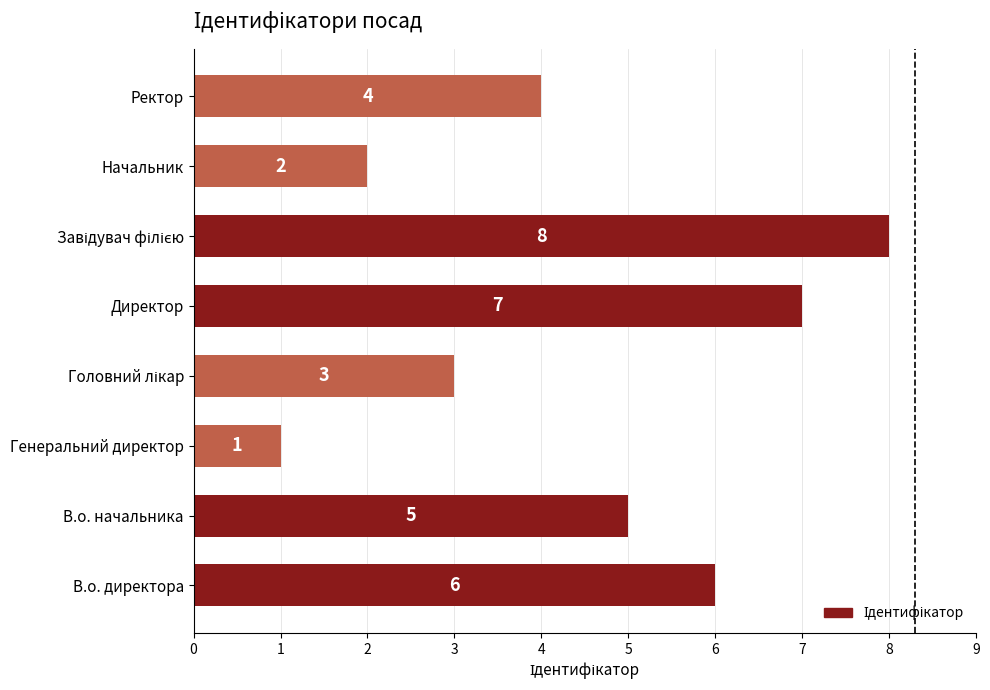

True or false: the data shows 7 at Директор.

True